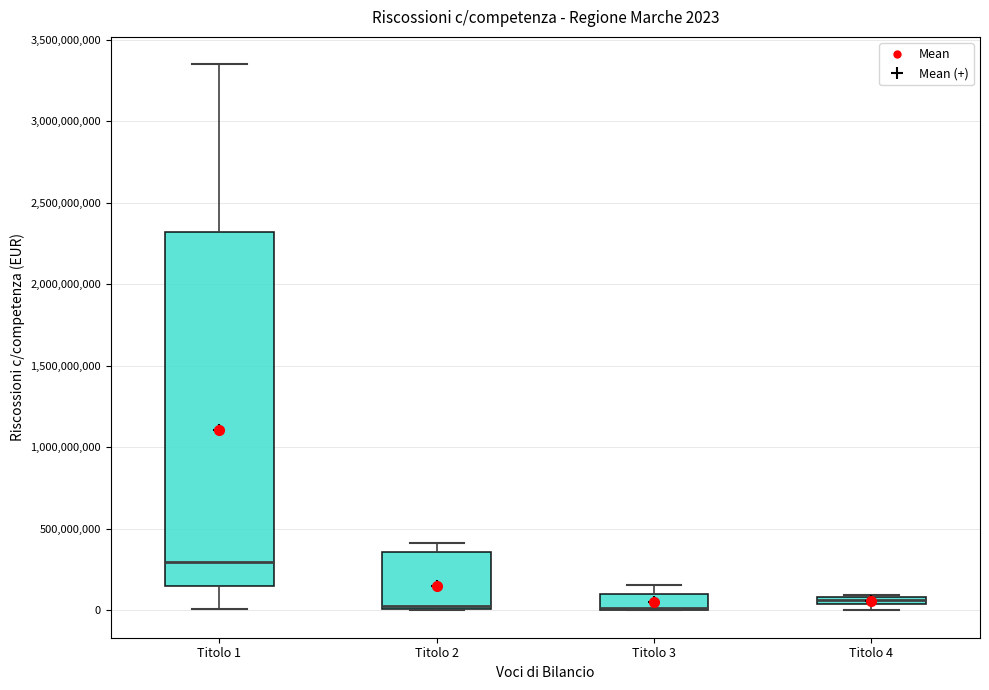

Comparing the boxes themselves (not the whiskers), which one is the tallest?

Titolo 1